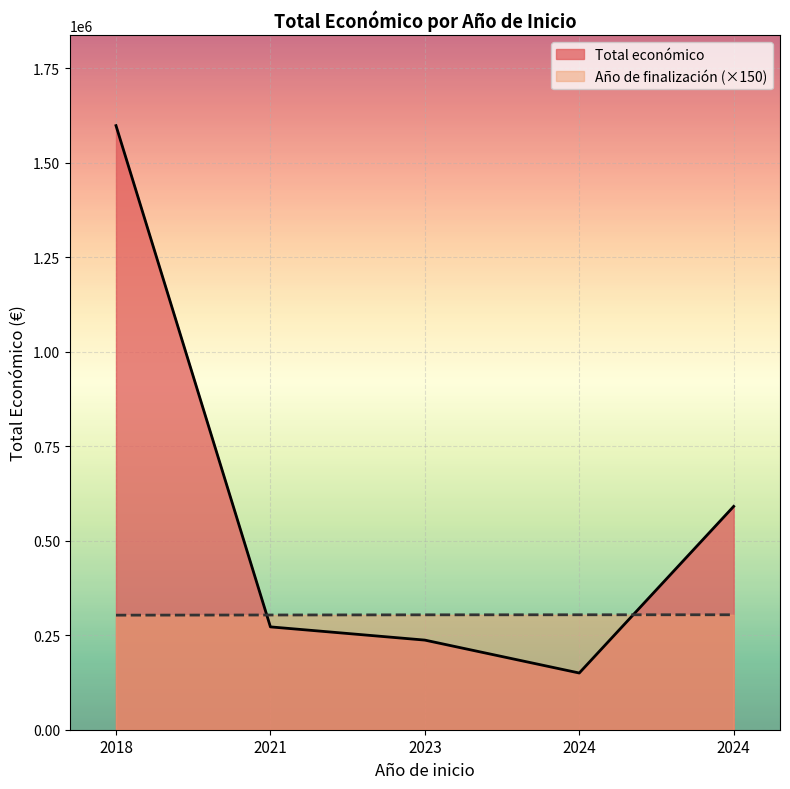

Is it true that the value at 2021 is 74467?

False